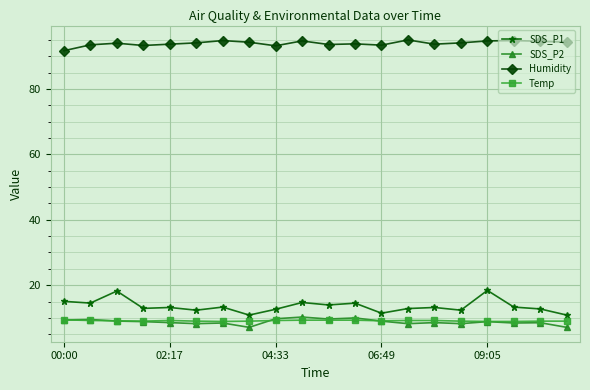

True or false: SDS_P1 has more than 1 points higher than both neighbors.

True